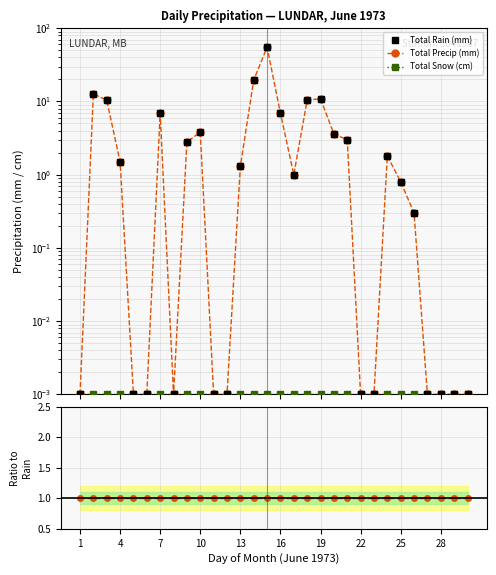

Which series ends up on top after the final intersection of Total Precip (mm) and Precip/Rain?

Precip/Rain